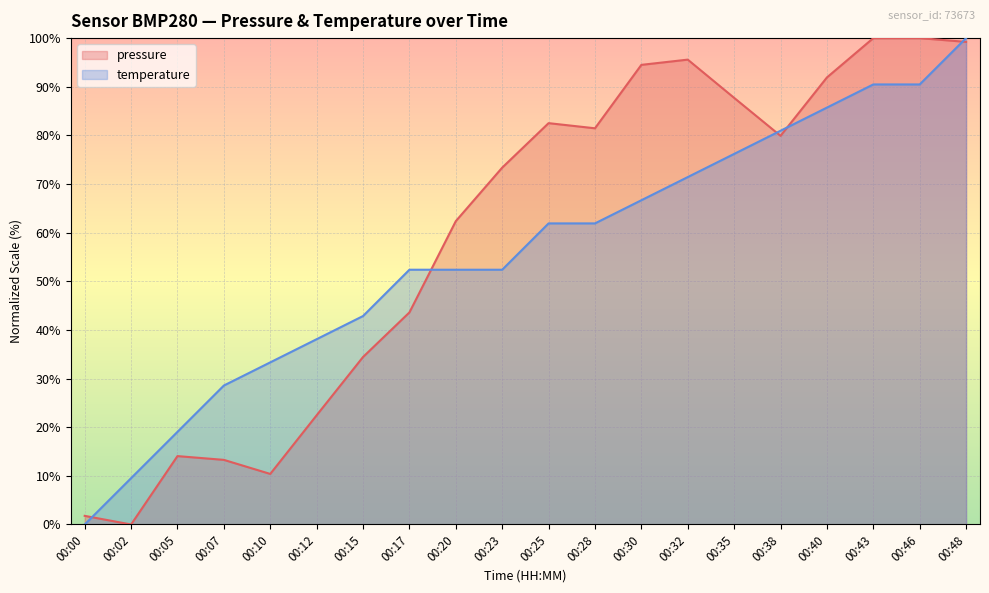

Is the value of pressure at 00:28 greater than the value of temperature at 00:10?

Yes